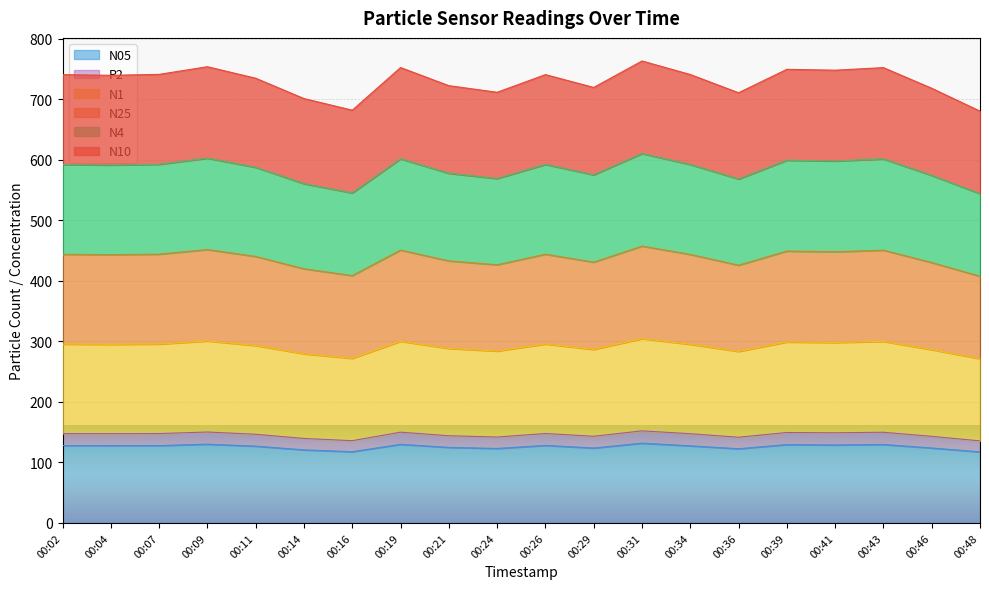

The value of N1 at 00:09 is 300.6. True or false?

True